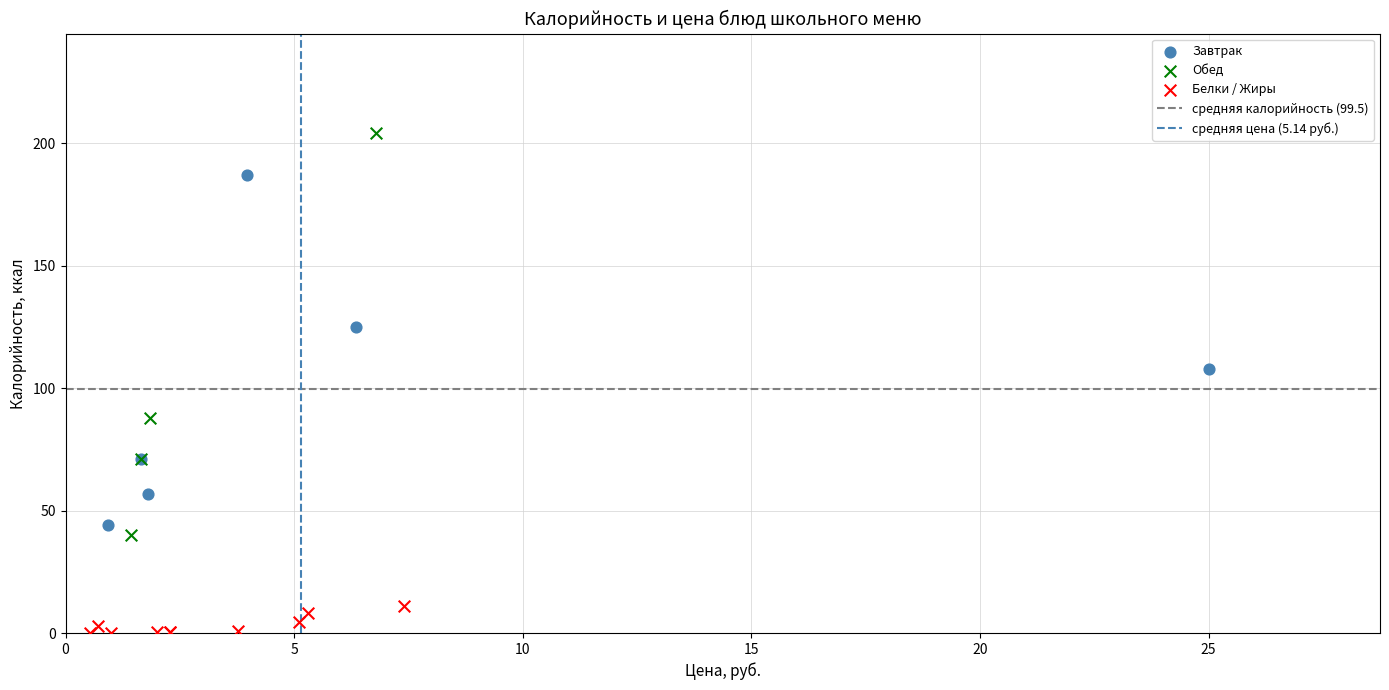

Which series contains the highest Y value?

Обед